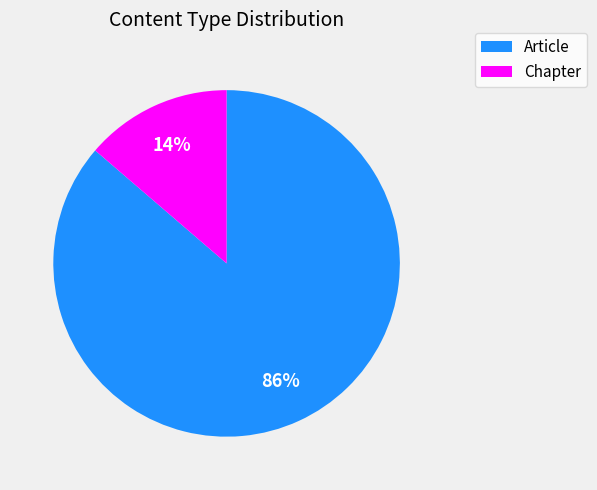

To the nearest percent, what is the average slice percentage?

50%